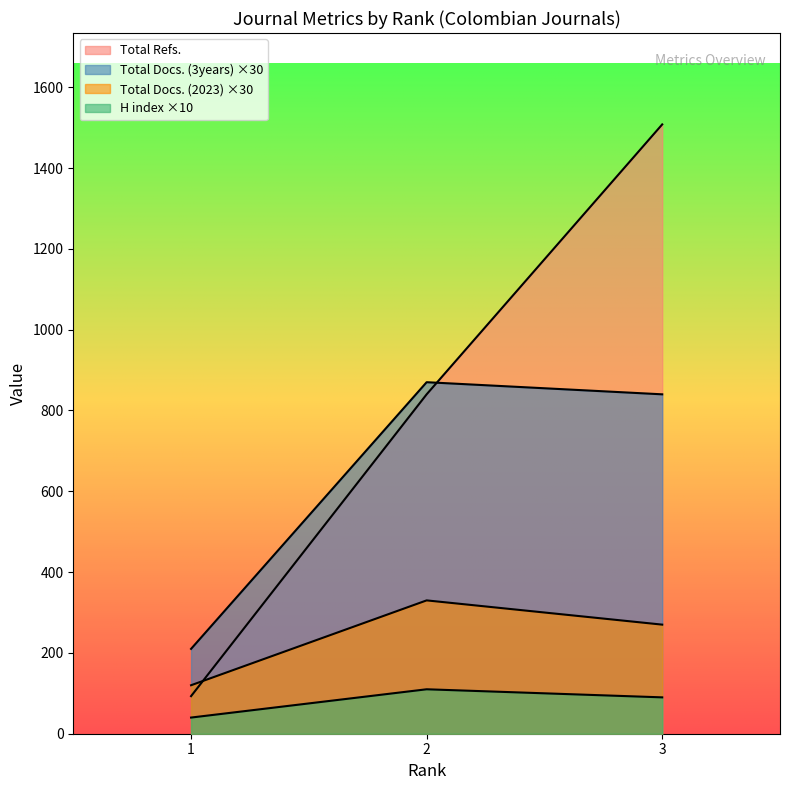

The value of Total Refs. at 1 is 93. True or false?

True